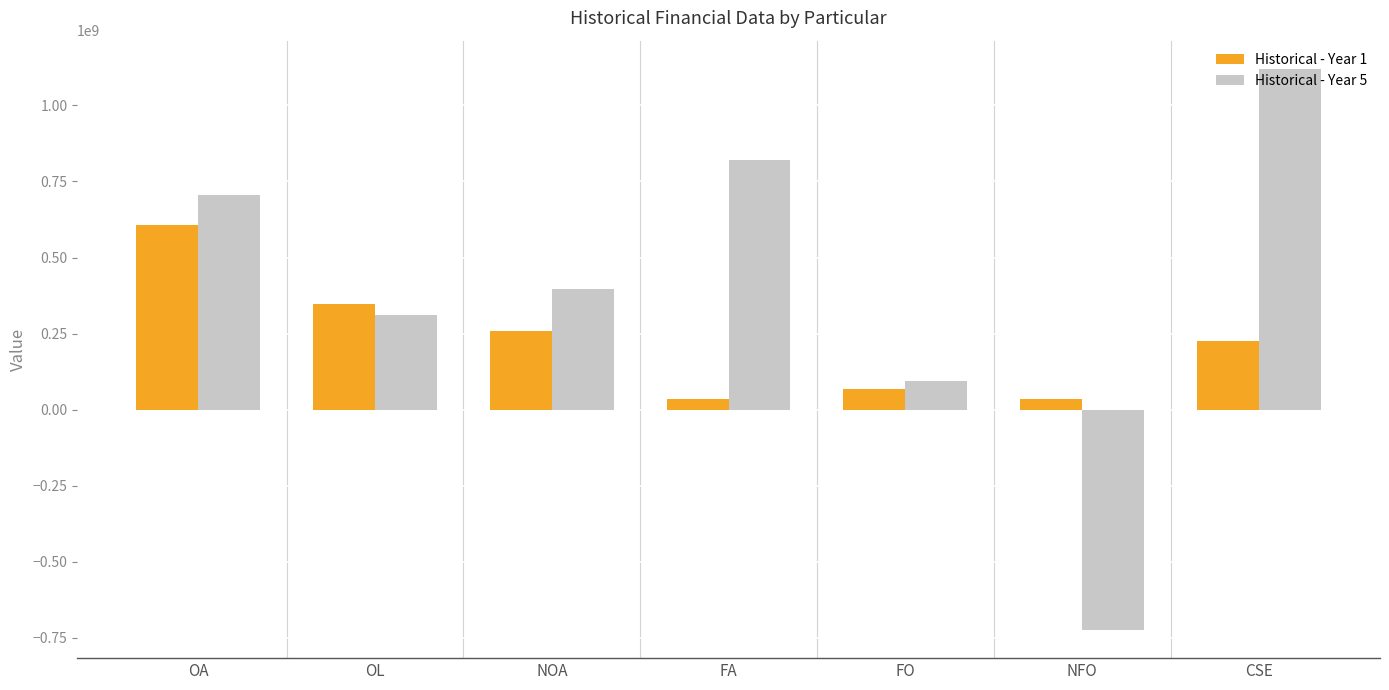

Which series has the largest total across all categories?

Historical - Year 5